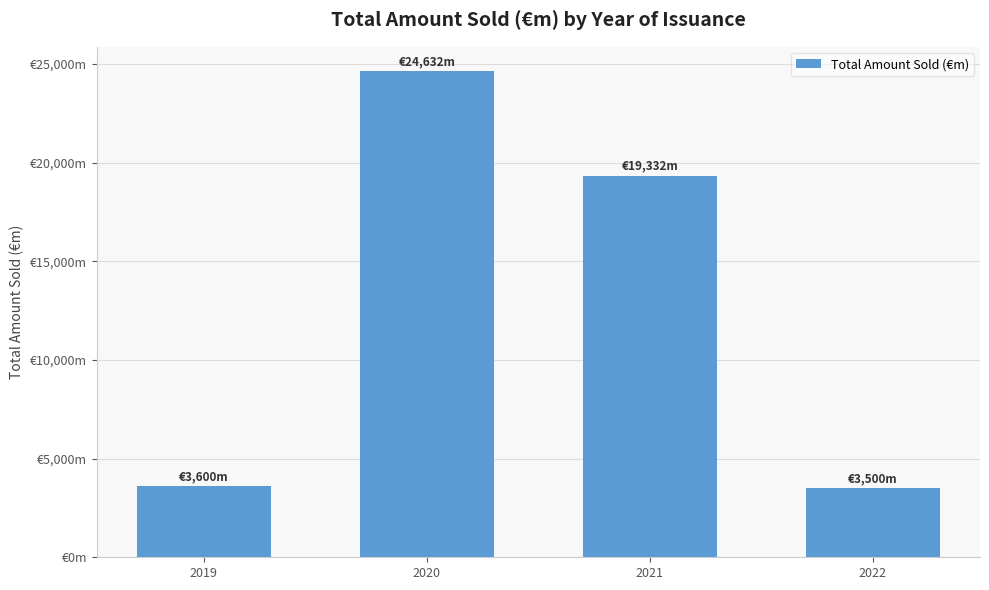

List the labels in order of value, largest first.

2020, 2021, 2019, 2022